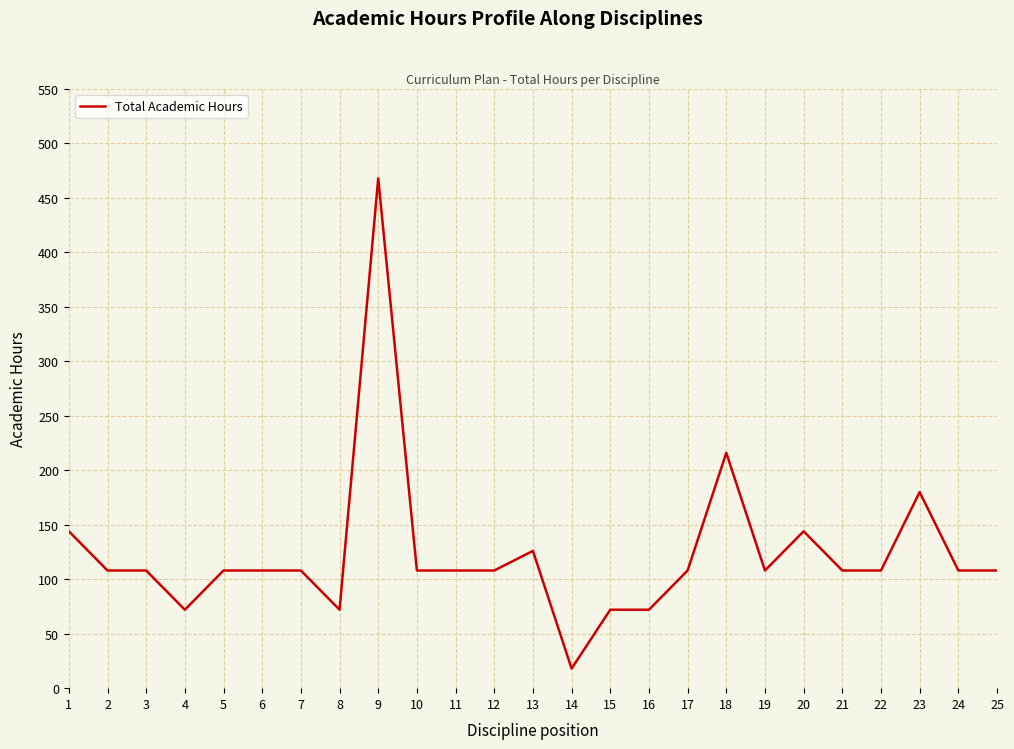

Between 3 and 9, which is larger?

9